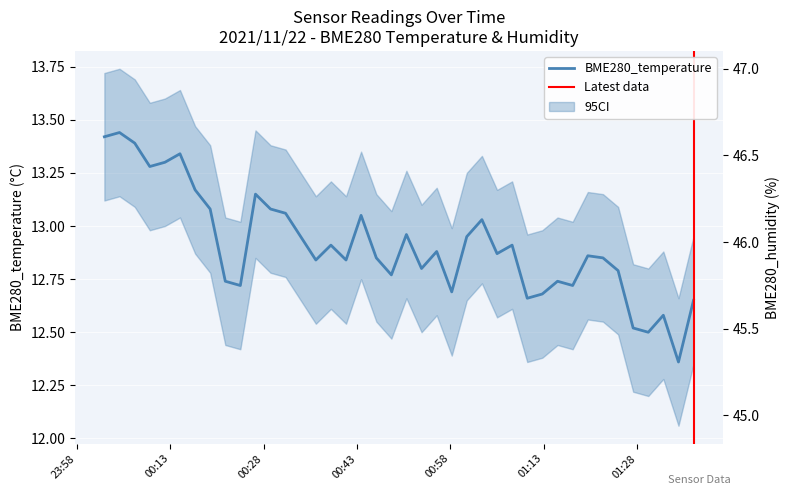

True or false: BME280_humidity and BME280_temperature cross at least once.

False